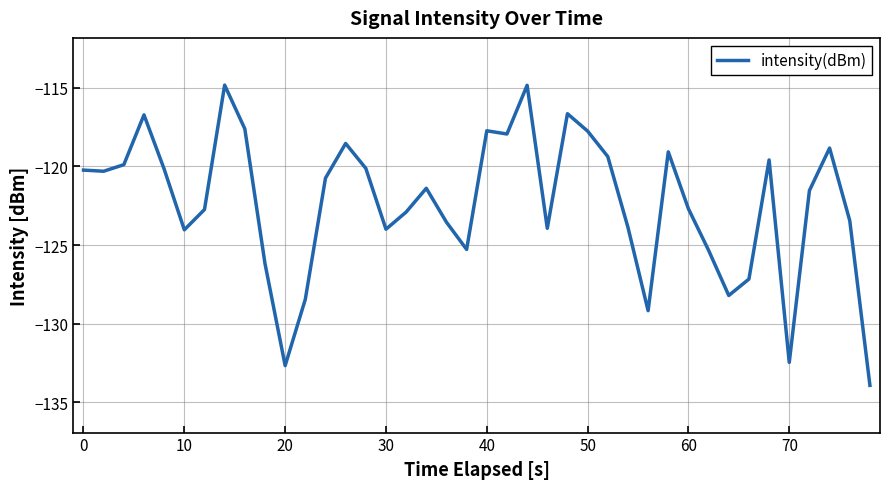

What is the smallest value displayed?

-133.9